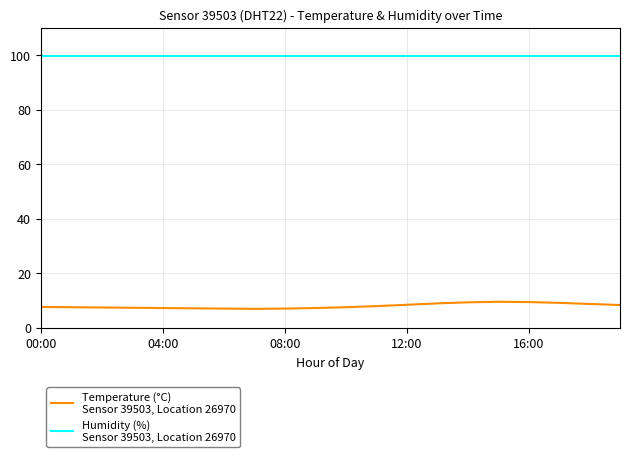

What is the smallest value displayed?

7.0